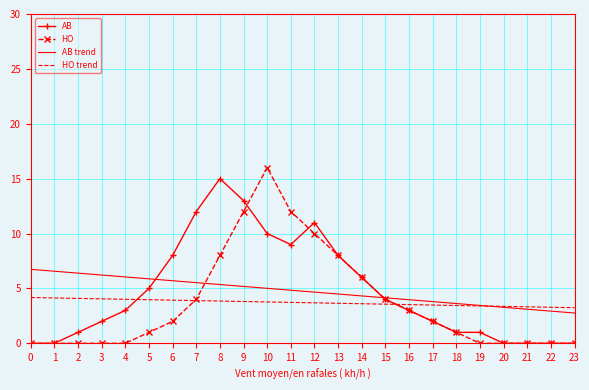

What is the total value across all series at 4?

13.1